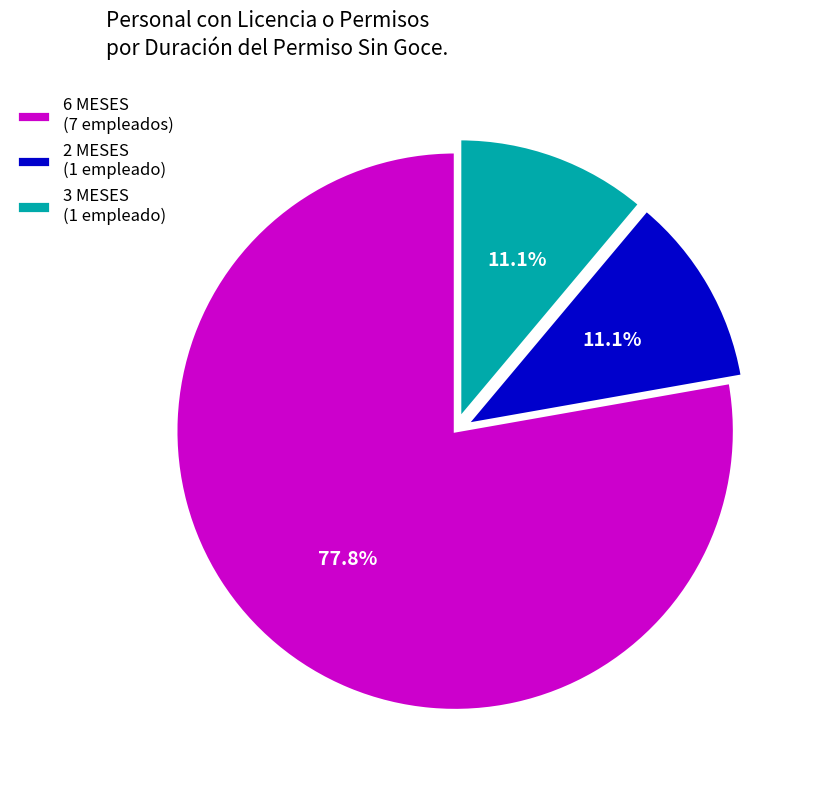

How many slices are in this pie chart?

3